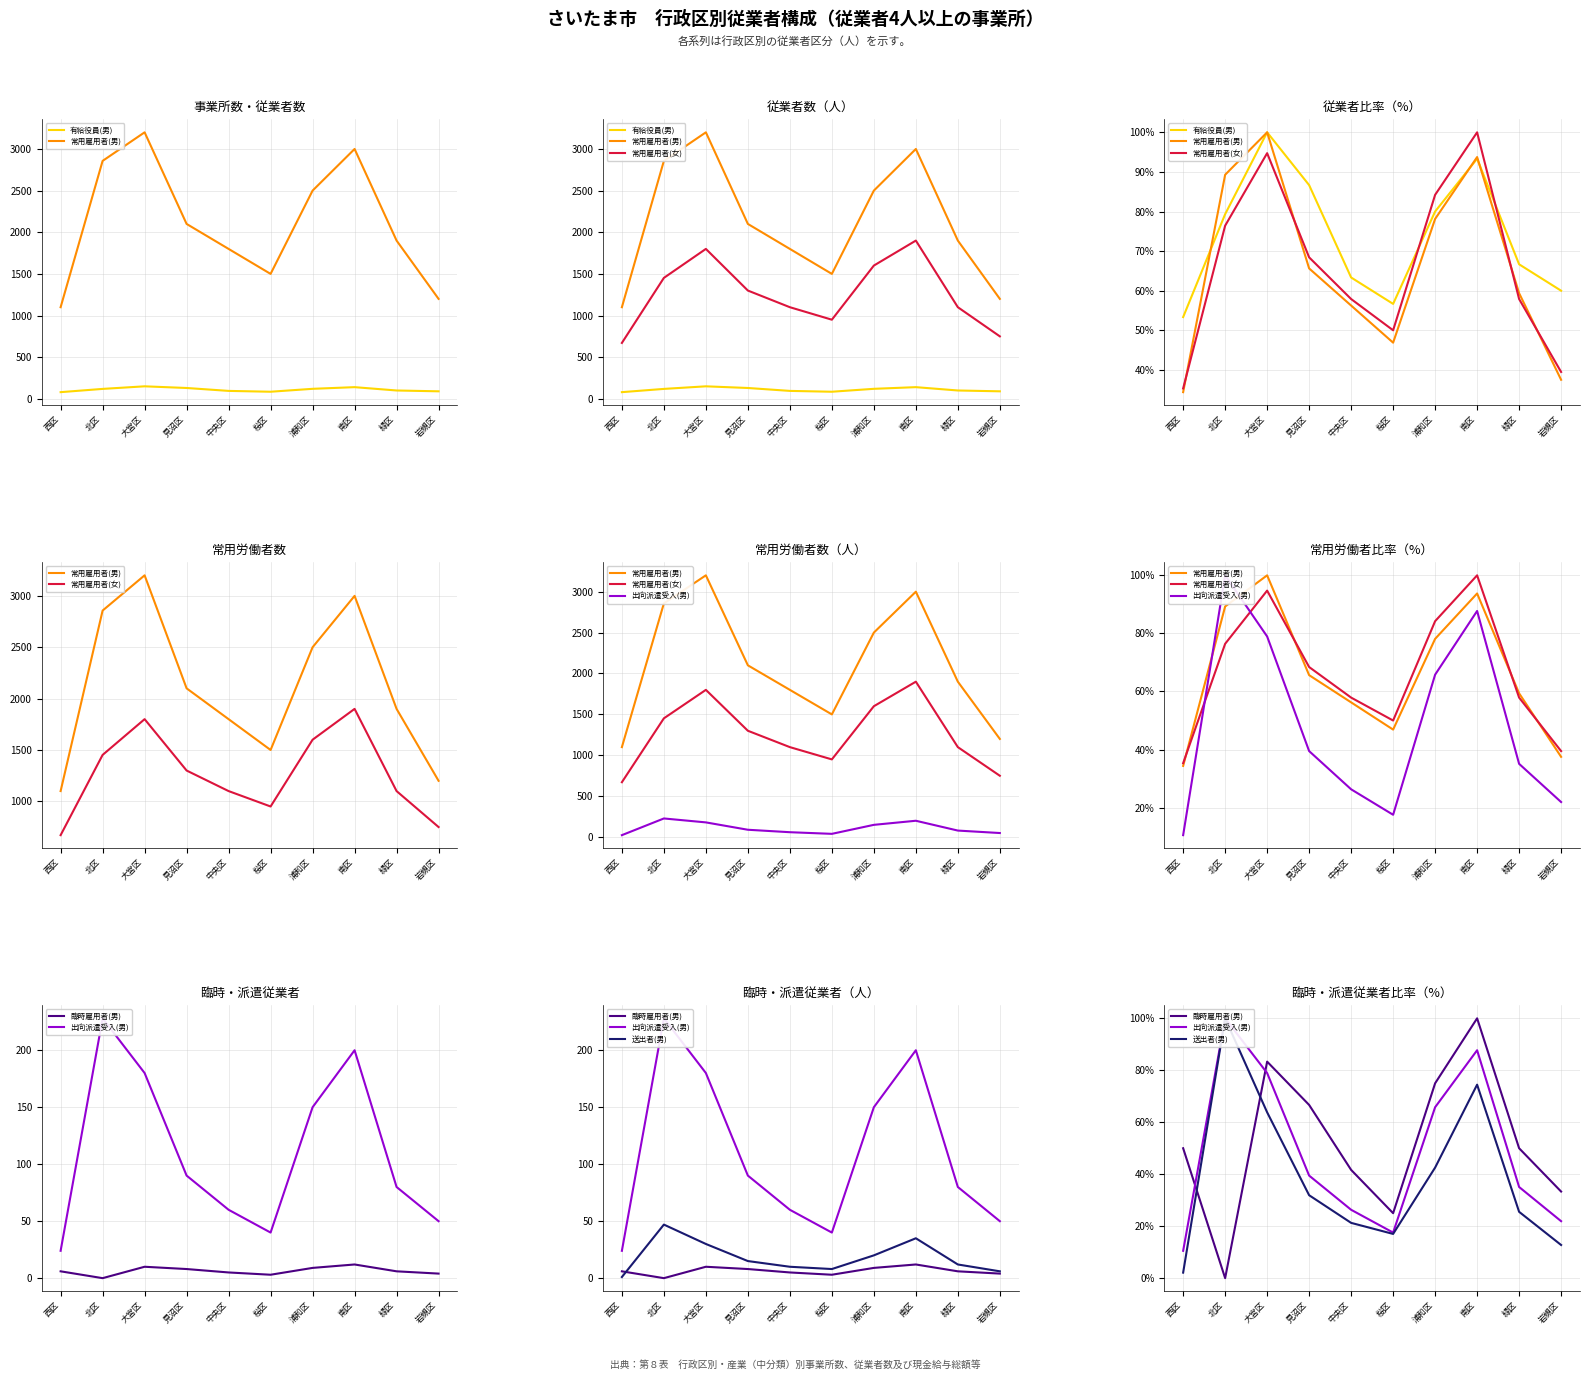

Where do 送出者(男) and 常用雇用者(女) first cross each other?

西区 and 北区